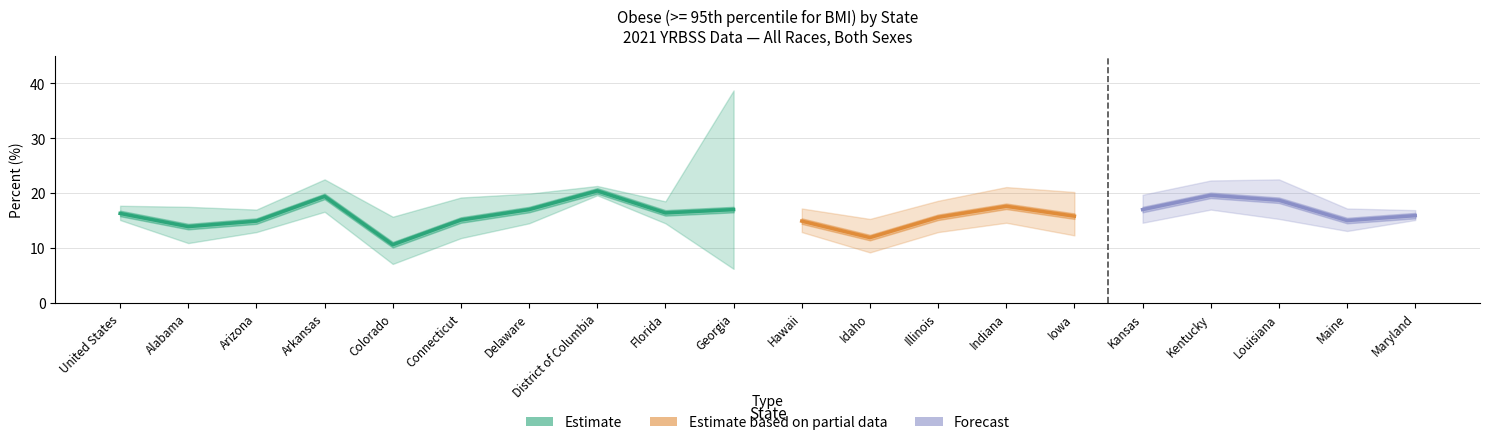

How many lines are shown in the chart?

3